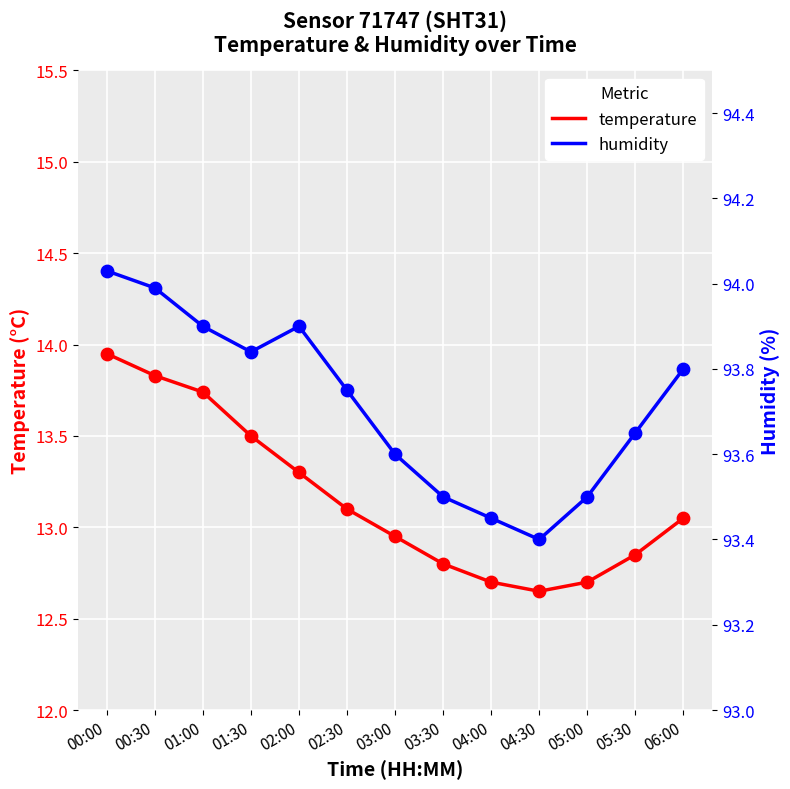

At how many categories does at least one series exceed 37?

13